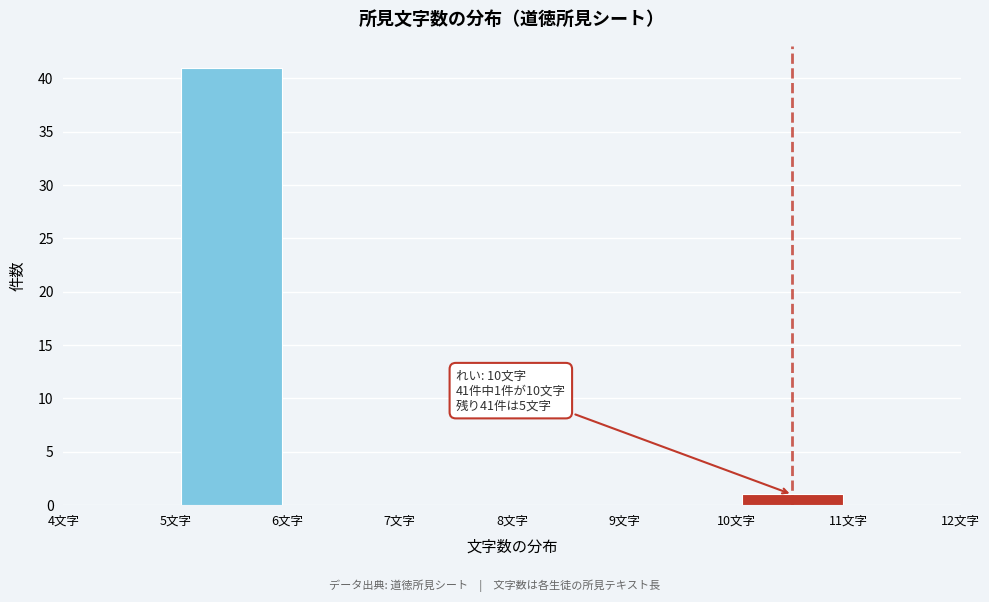

Over which range of the x-axis is the bar tallest?

5 to 6